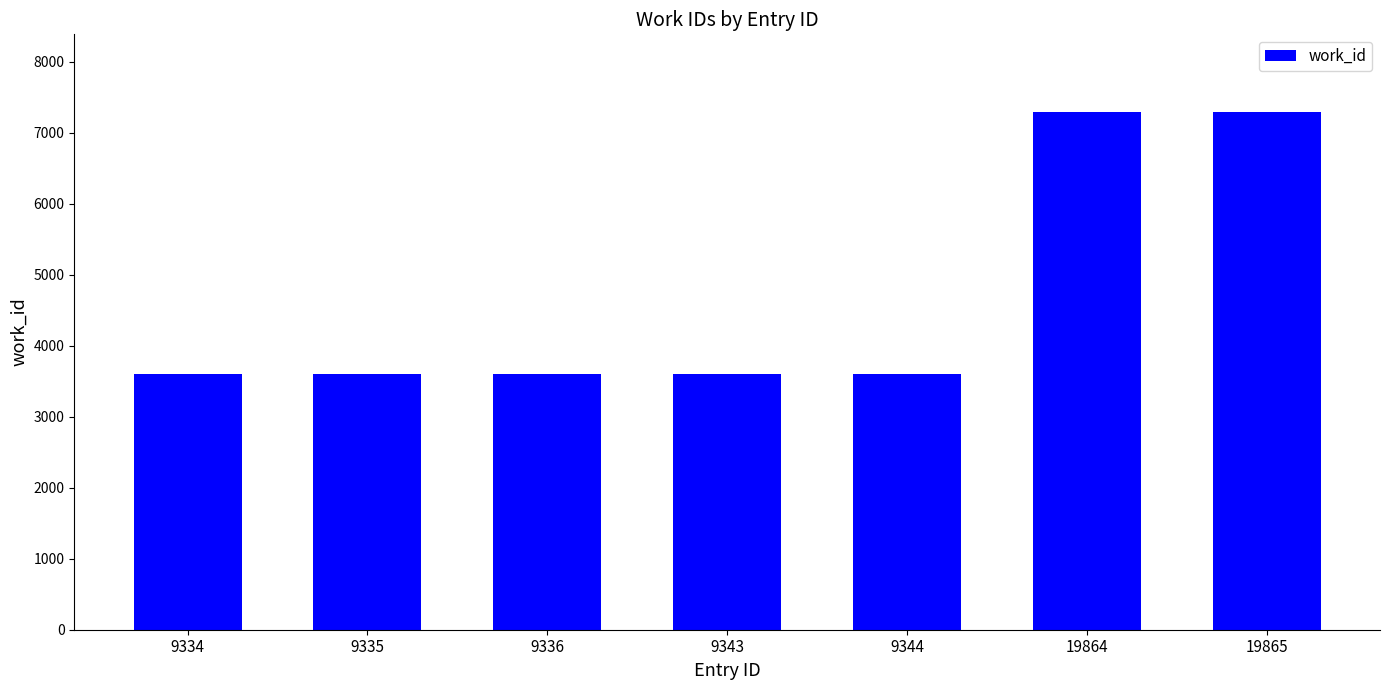

What is the ratio of the value at 9336 to the value at 9335?

1.0